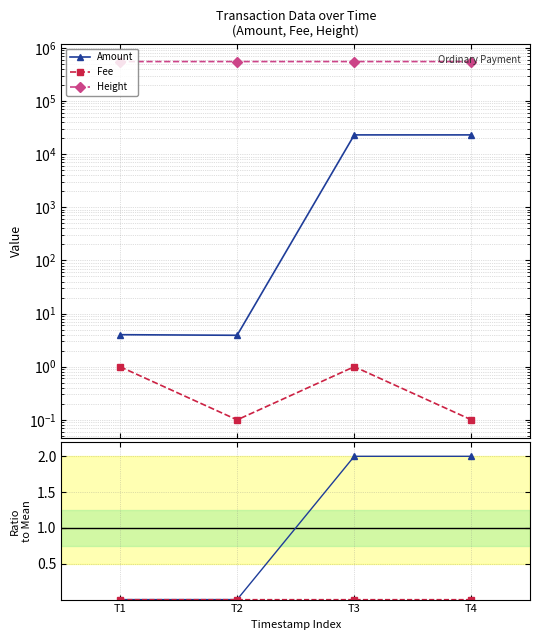

At which category is the sum across all series the highest?

T4